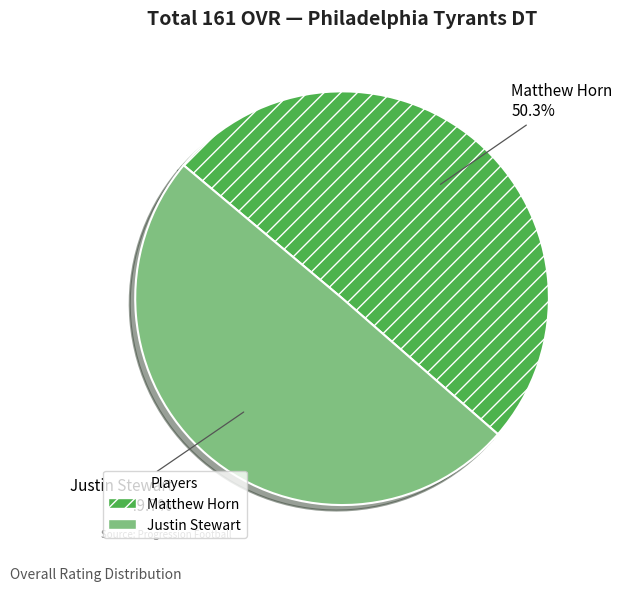

Rank the categories by value from lowest to highest.

Justin Stewart, Matthew Horn